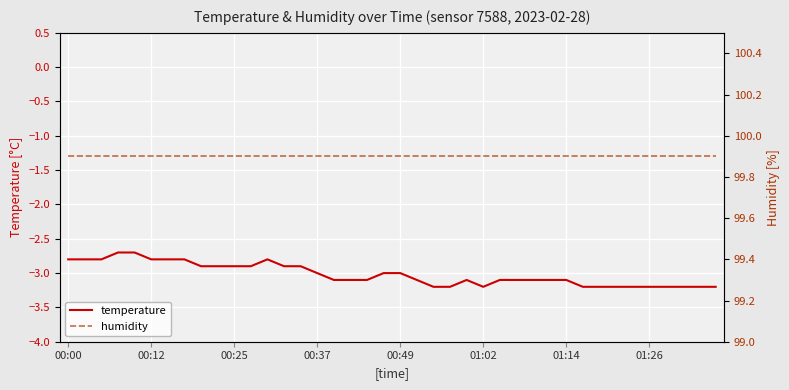

In temperature, how many points are higher than both neighbors (excluding endpoints)?

2